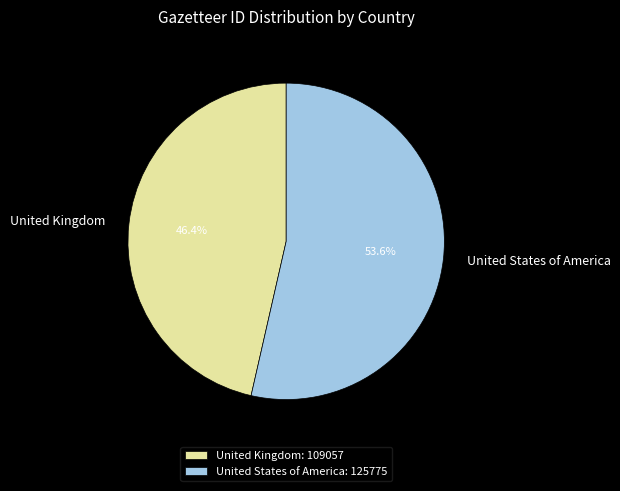

Which has a higher value, United States of America or United Kingdom?

United States of America